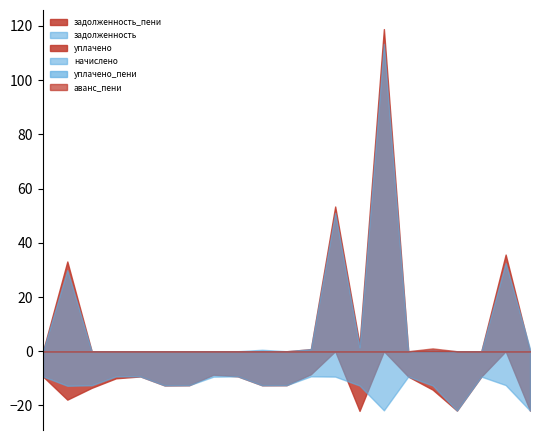

True or false: задолженность and уплачено cross at least once.

False